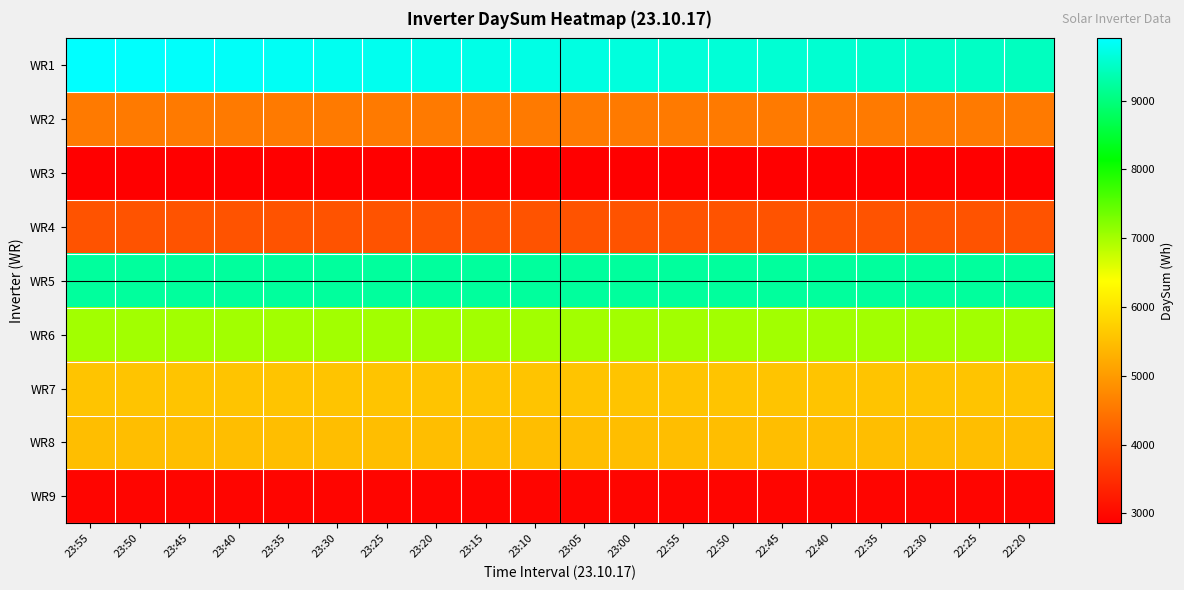

Which series has the widest spread of values?

WR1